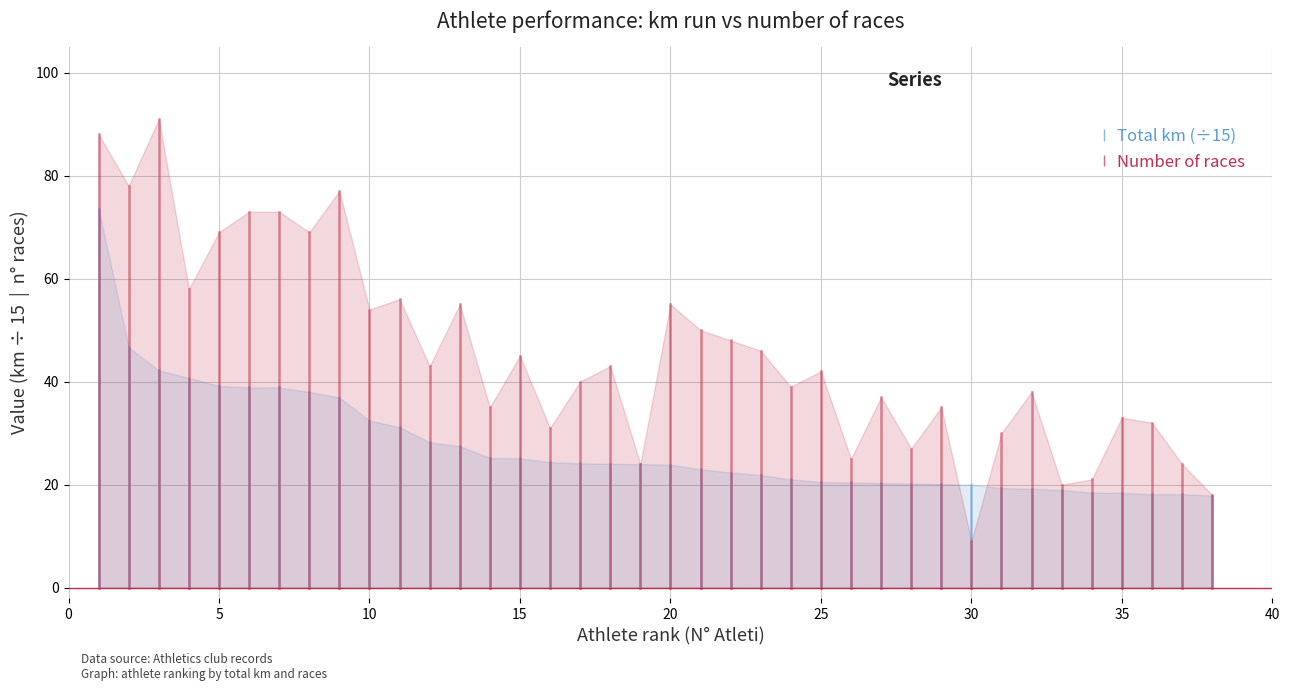

Is it true that Total km (÷15) equals -44.6 at 0?

False